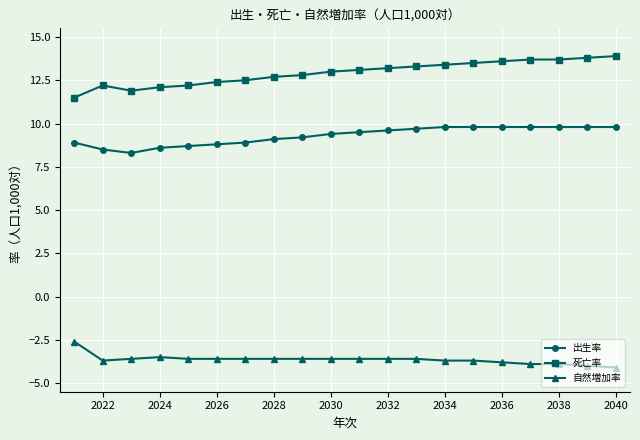

How many values in the 出生率 series are below 9?

7